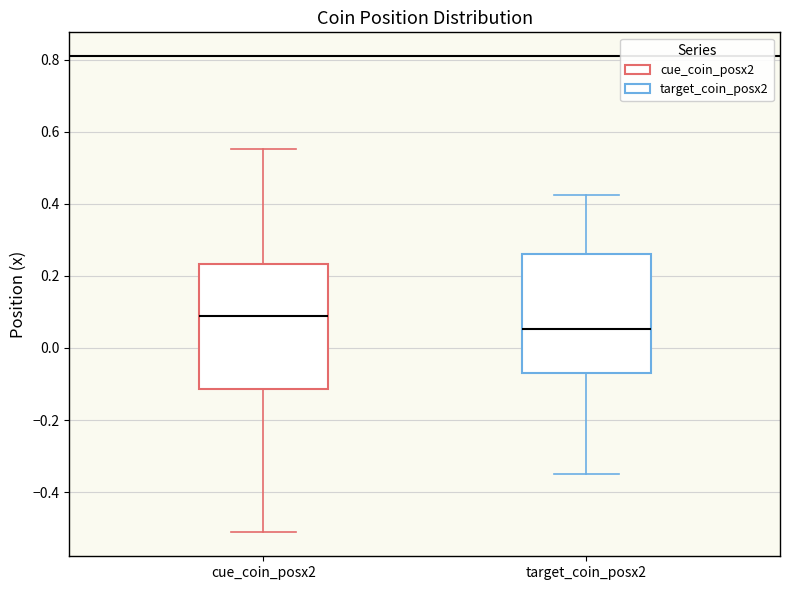

Reading left to right, read every box against the y-axis: the position of its median line, the range the box covers, and the ends of its whiskers. The values are not printed on the chart, so give them approximately, as read against the axis.

cue_coin_posx2: median 0.08, box -0.12 to 0.24, whiskers -0.52 to 0.56
target_coin_posx2: median 0.06, box -0.06 to 0.26, whiskers -0.34 to 0.42